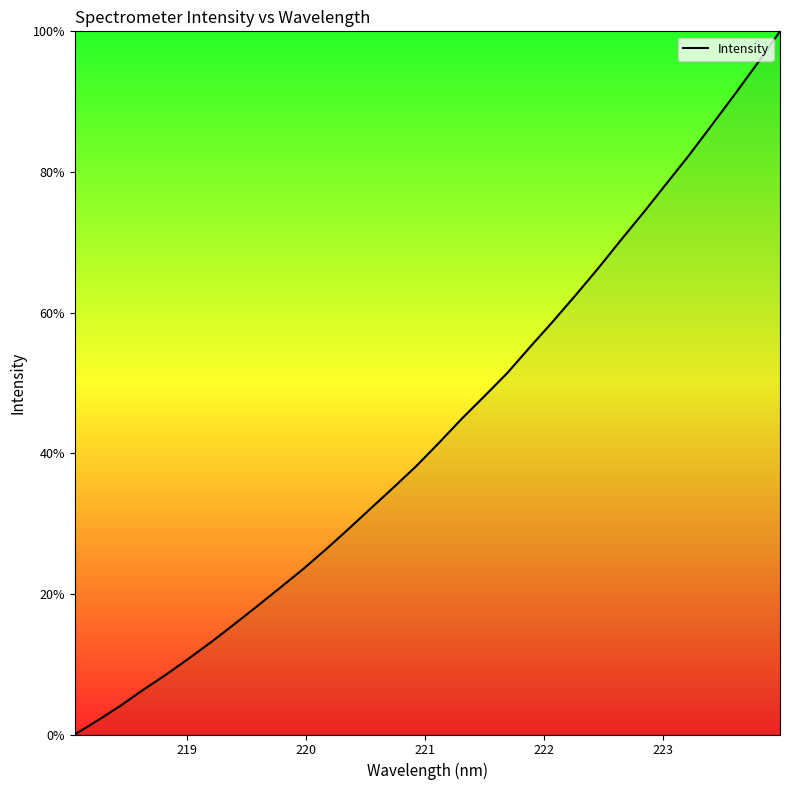

What is the difference between the maximum and minimum values?

100.0